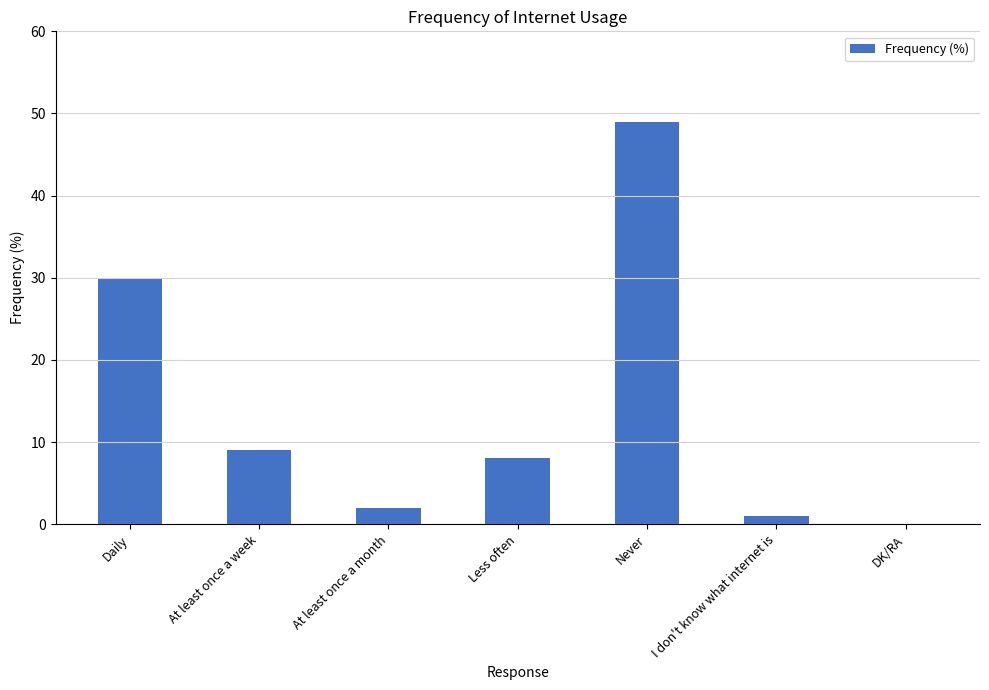

What is the sum of all values?

99